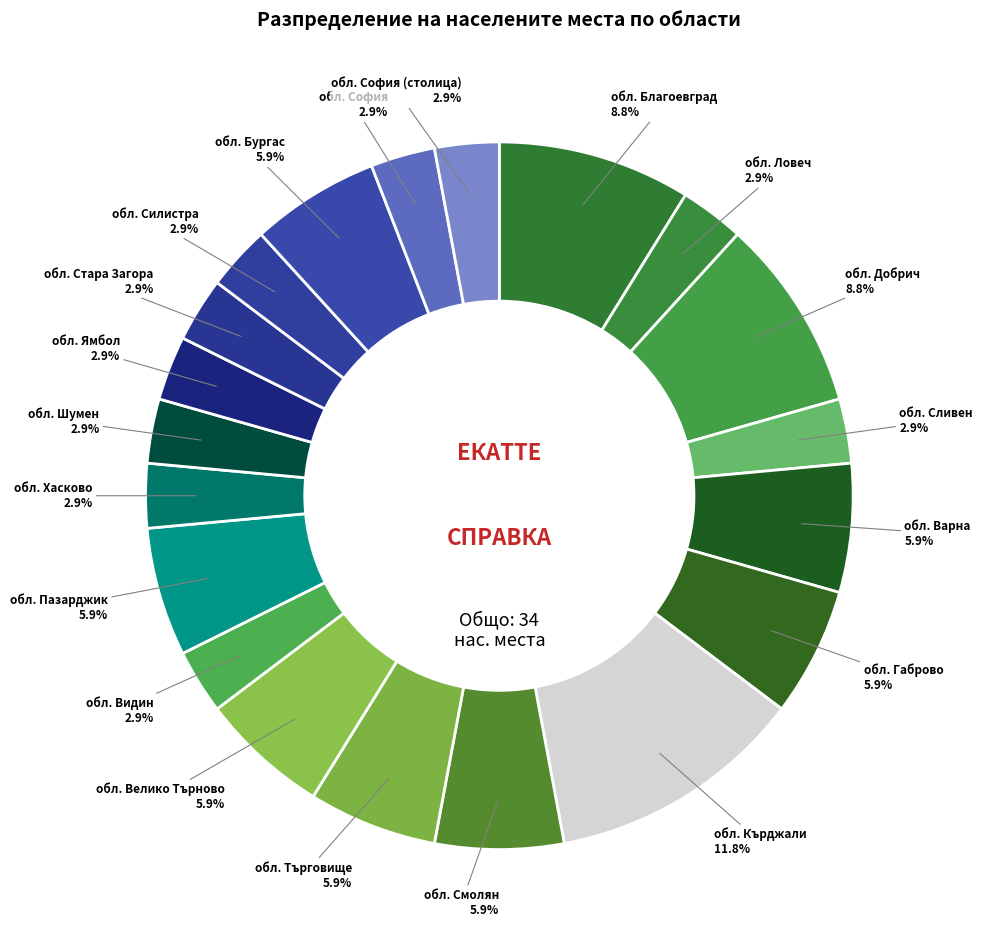

How many slices are in this pie chart?

20